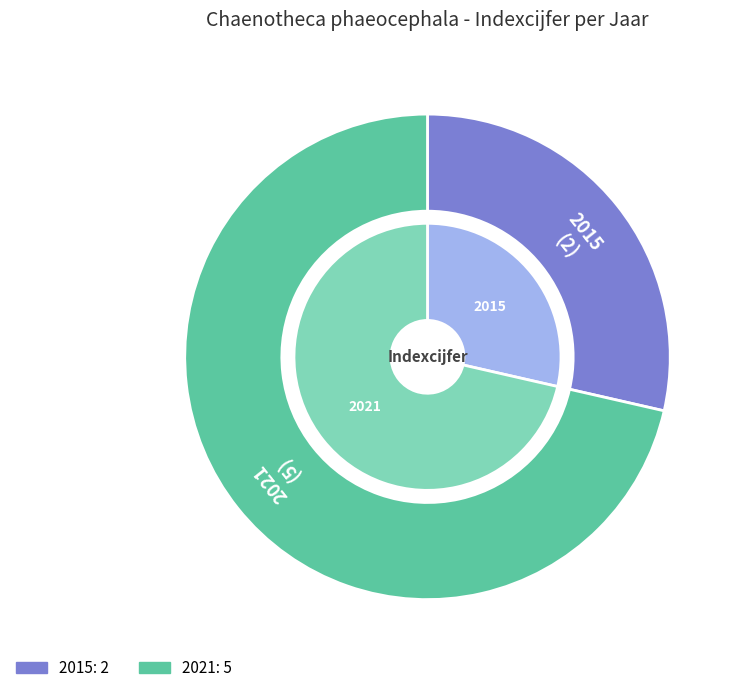

What is the change in value from 2015 to 2021?

+3